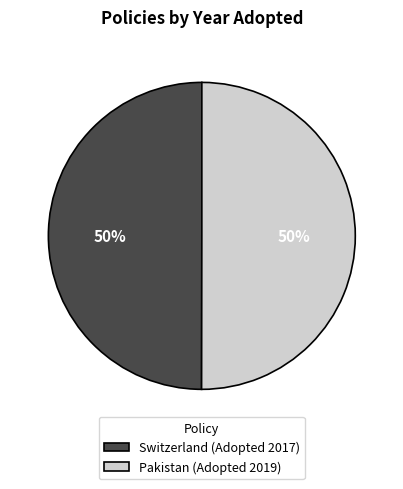

Is it true that Pakistan (Adopted 2019) is 43% of the pie?

False